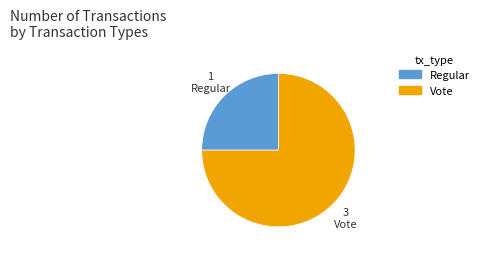

Count the number of slices in the pie.

2